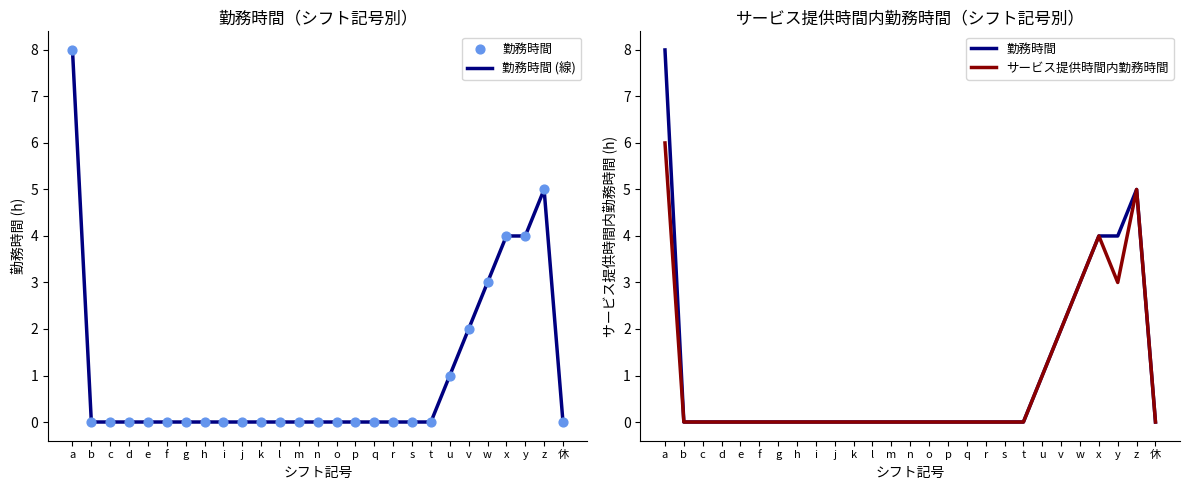

Is the value of サービス提供時間内勤務時間 at a greater than the value of 勤務時間 (線) at n?

Yes